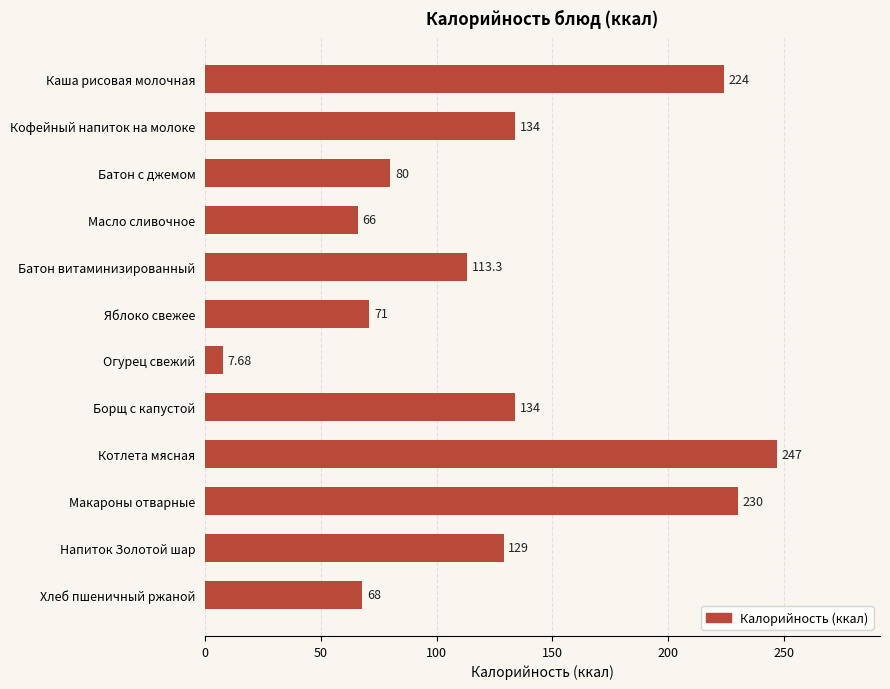

Are the bars horizontal?

Yes